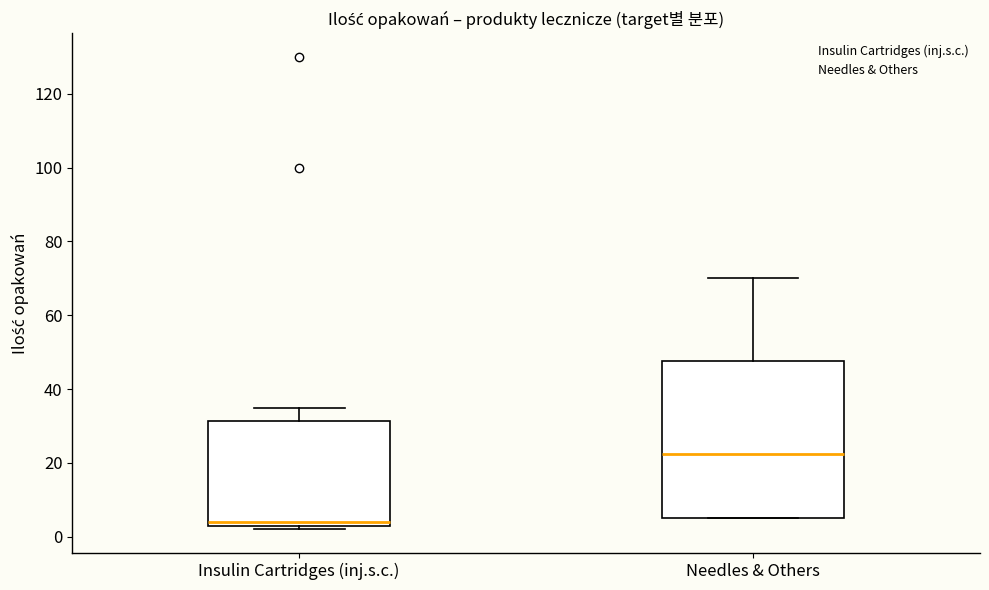

Reading left to right, transcribe this box plot: for each box, give where its median line is, the range the box spans, and where its two whiskers end, as read against the y-axis. The values are not printed on the chart, so give them approximately, as read against the axis.

Insulin Cartridges (inj.s.c.): median 4 (just above the box's lower edge), box 4 to 32, whiskers 2 to 36
Needles & Others: median 22, box 6 to 48, whiskers 6 to 70